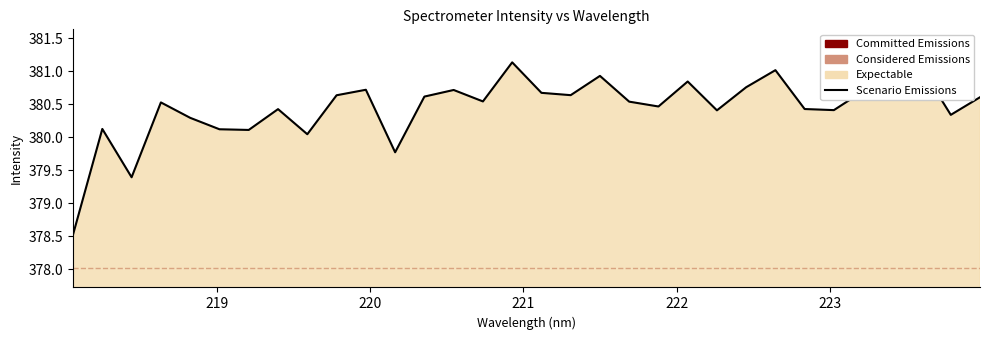

What is the minimum value shown in the chart?

378.5